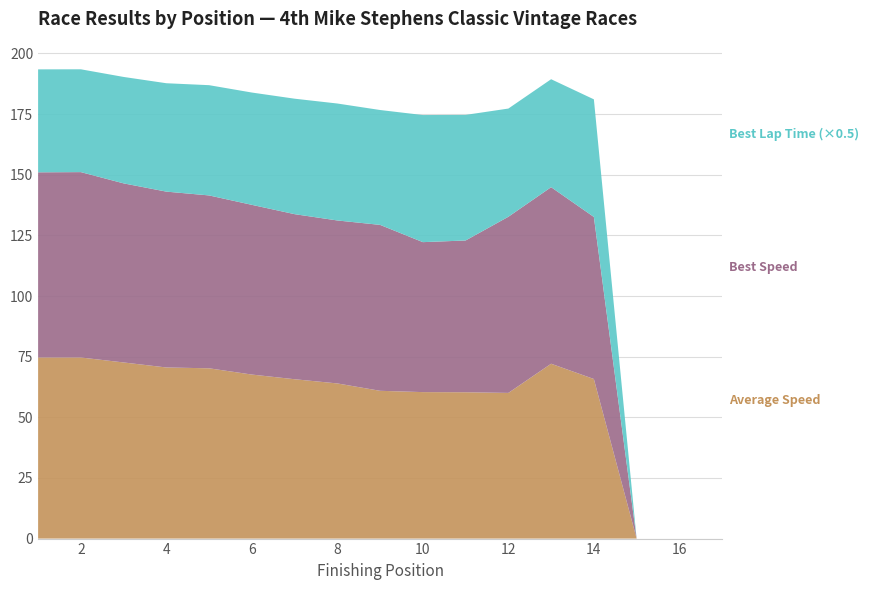

What is the total value across all series at 12?

177.3